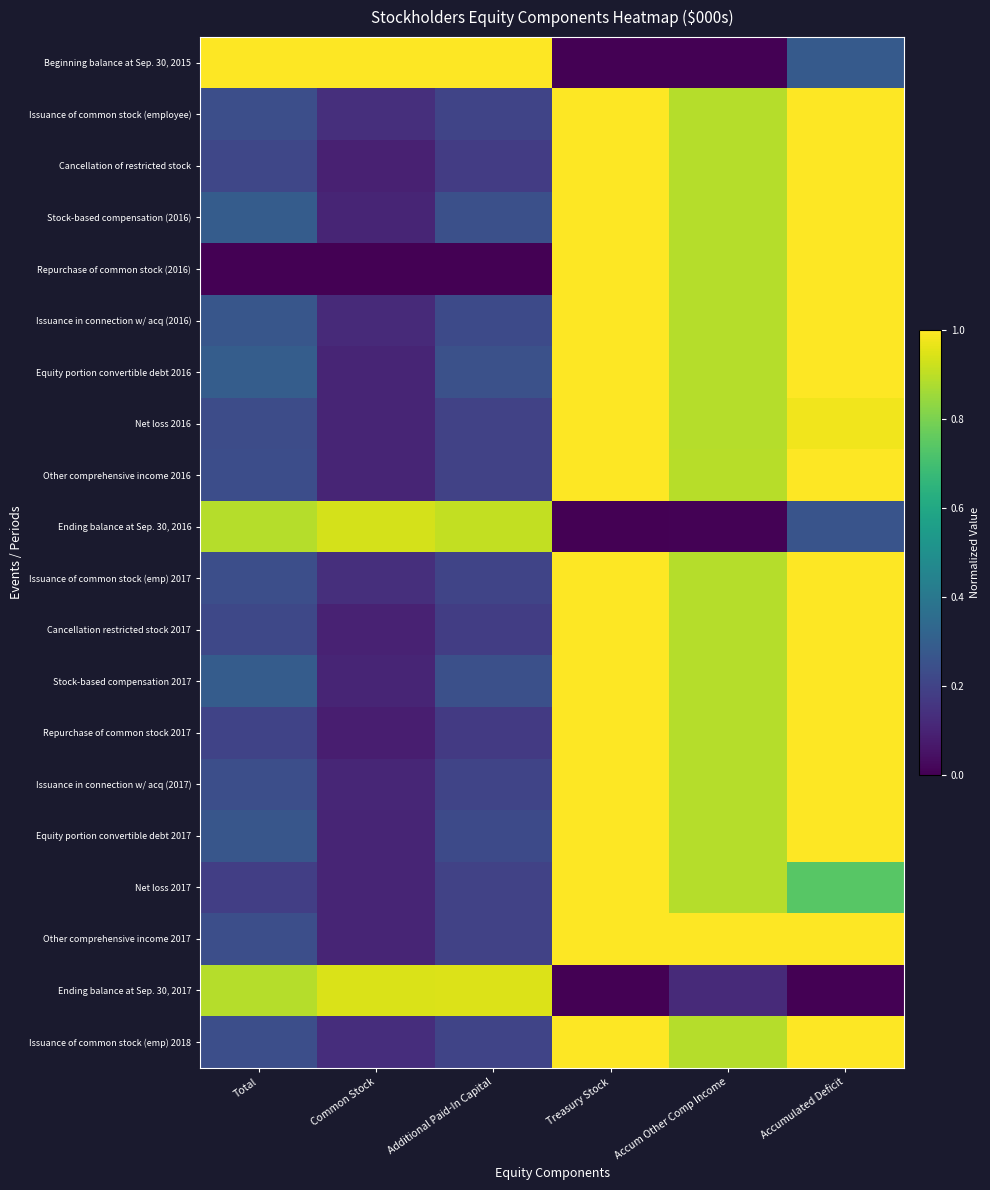

What is the spread (max minus min) of values at Treasury Stock?

1.0